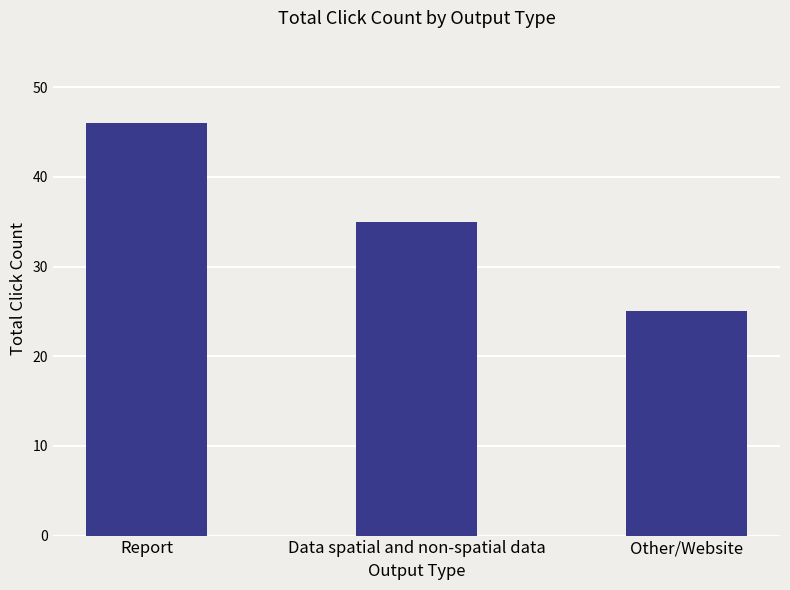

At which label does the data first exceed 35?

Report